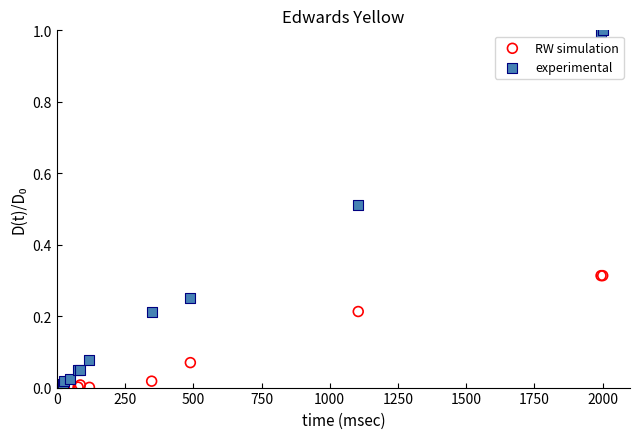

Which series contains the highest Y value?

experimental